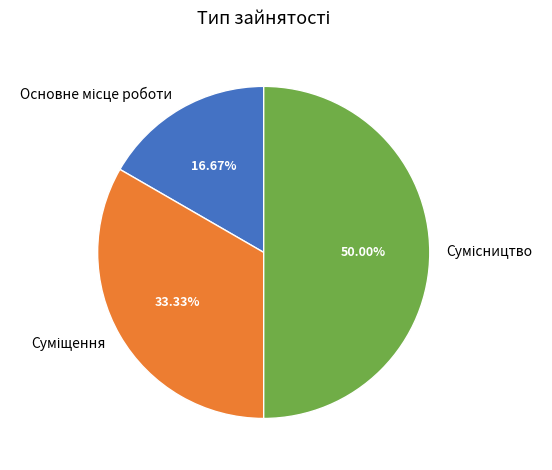

How many slices are in this pie chart?

3